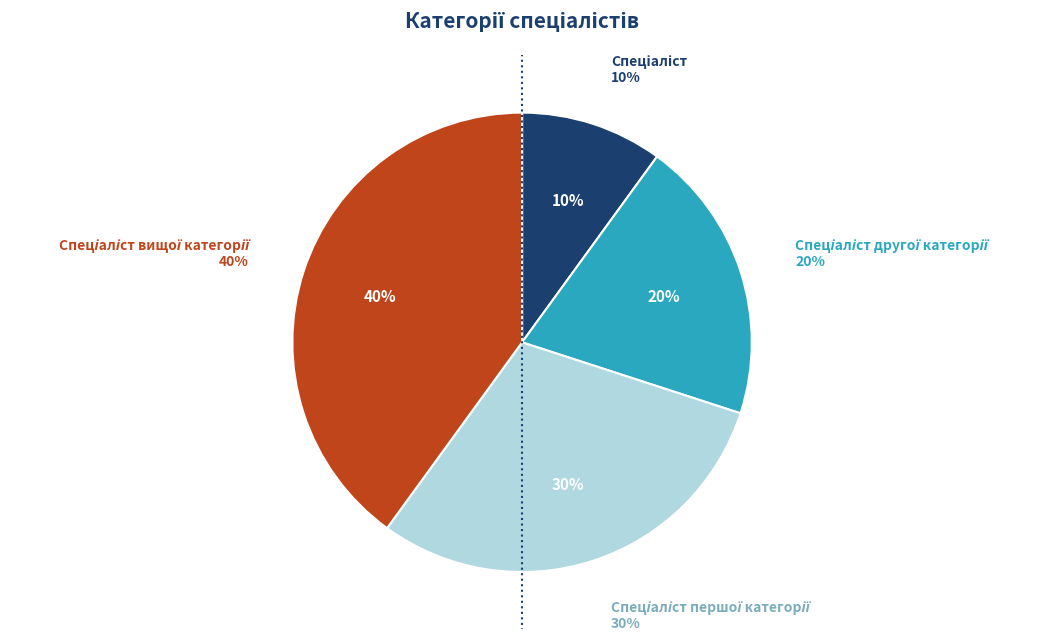

What is the ratio of the value at Спеціаліст другої категорії to the value at Спеціаліст вищої категорії?

0.5